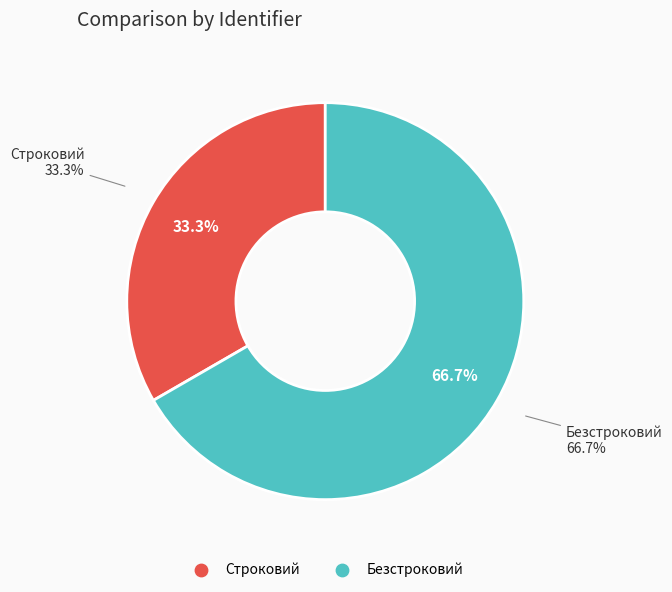

Is it true that Строковий is 33% of the pie?

True